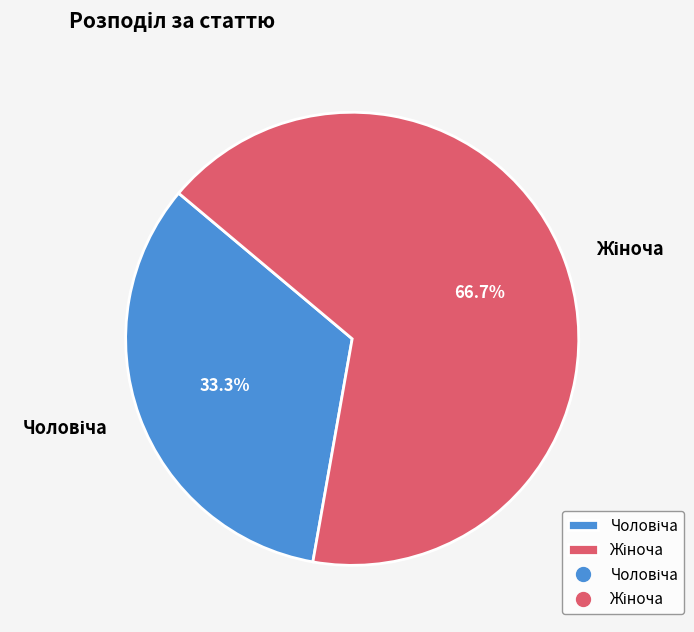

Is there a majority slice in this chart?

Yes